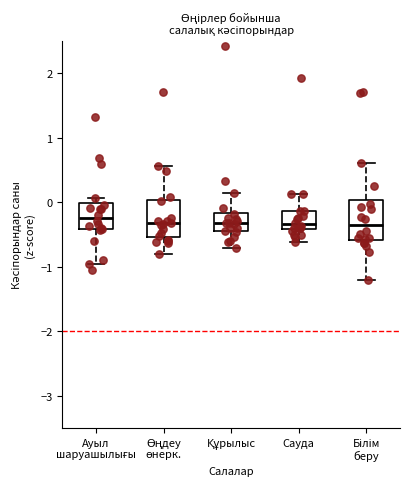

Reading left to right, transcribe this box plot: for each box, give where its median line is, the range the box spans, and where its two whiskers end, as read against the y-axis. The values are not printed on the chart, so give them approximately, as read against the axis.

Ауыл шаруашылығы: median -0.2, box -0.4 to 0.0, whiskers -1.0 to 0.1
Өңдеу өнерк.: median -0.3, box -0.5 to 0.0, whiskers -0.8 to 0.6
Құрылыс: median -0.3, box -0.5 to -0.2, whiskers -0.7 to 0.1
Сауда: median -0.3, box -0.4 to -0.1, whiskers -0.6 to 0.1
Білім беру: median -0.4, box -0.6 to 0.0, whiskers -1.2 to 0.6